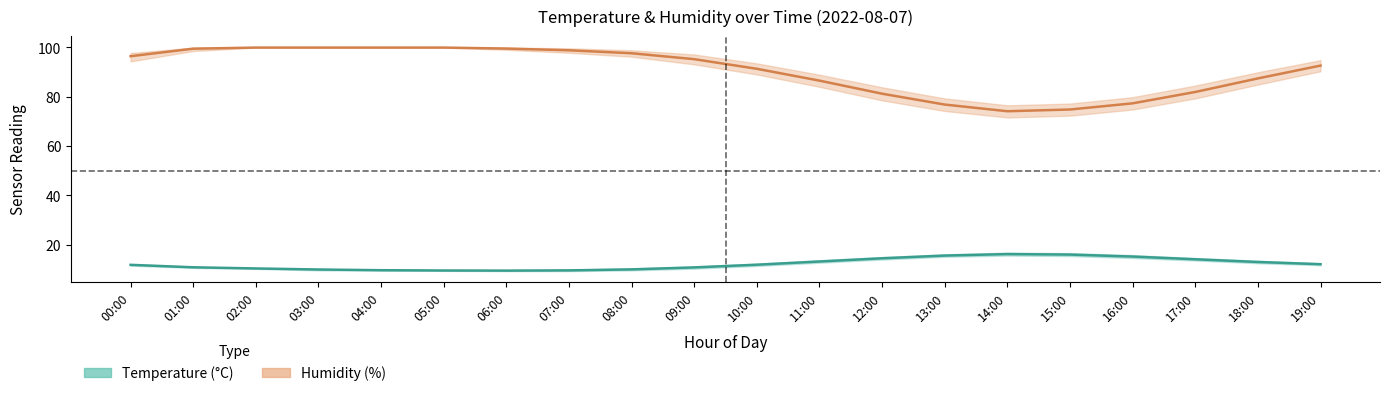

Reading left to right, extract all data points from this chart.

Temperature center: 00:00=11.8	01:00=10.8	02:00=10.4	03:00=9.9	04:00=9.7	05:00=9.6	06:00=9.5	07:00=9.6	08:00=10.0	09:00=10.8	10:00=11.9	11:00=13.2	12:00=14.5	13:00=15.6	14:00=16.2	15:00=16.0	16:00=15.2	17:00=14.1	18:00=13.0	19:00=12.1
Humidity center: 00:00=96.4	01:00=99.5	02:00=99.9	03:00=99.9	04:00=99.9	05:00=99.9	06:00=99.5	07:00=98.8	08:00=97.6	09:00=95.2	10:00=91.3	11:00=86.5	12:00=81.2	13:00=76.8	14:00=74.1	15:00=74.8	16:00=77.3	17:00=81.9	18:00=87.4	19:00=92.6